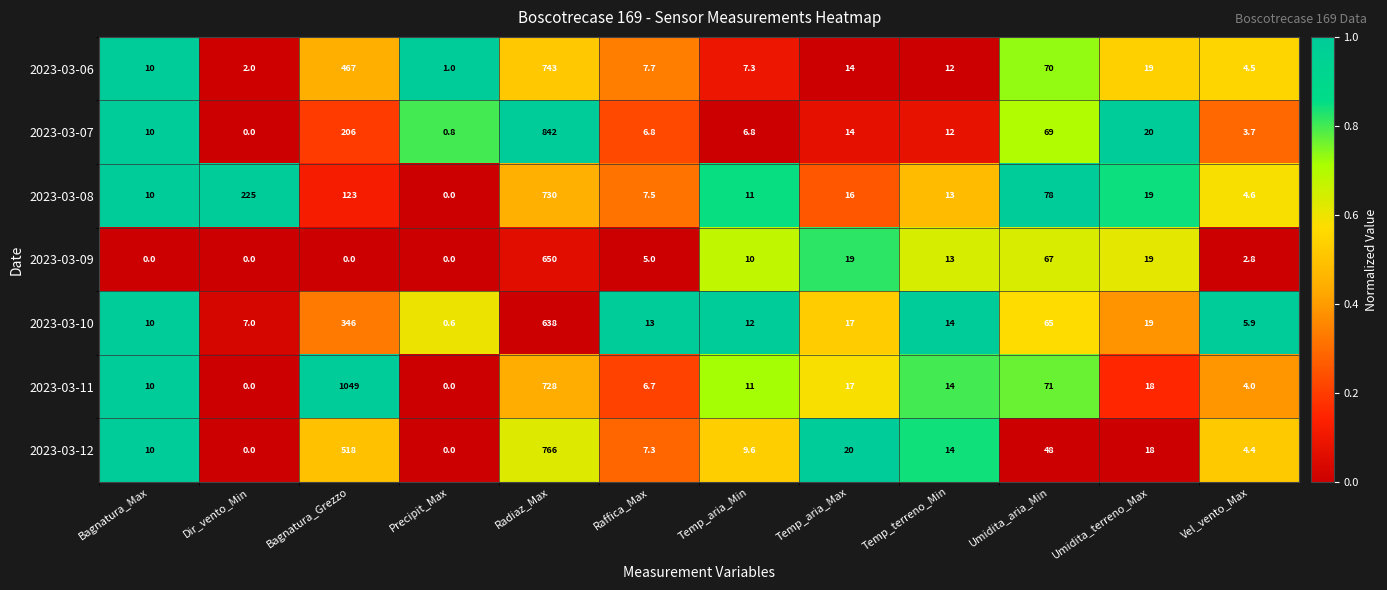

List the series in order of their peak value, lowest first.

2023-03-10, 2023-03-09, 2023-03-08, 2023-03-06, 2023-03-12, 2023-03-07, 2023-03-11